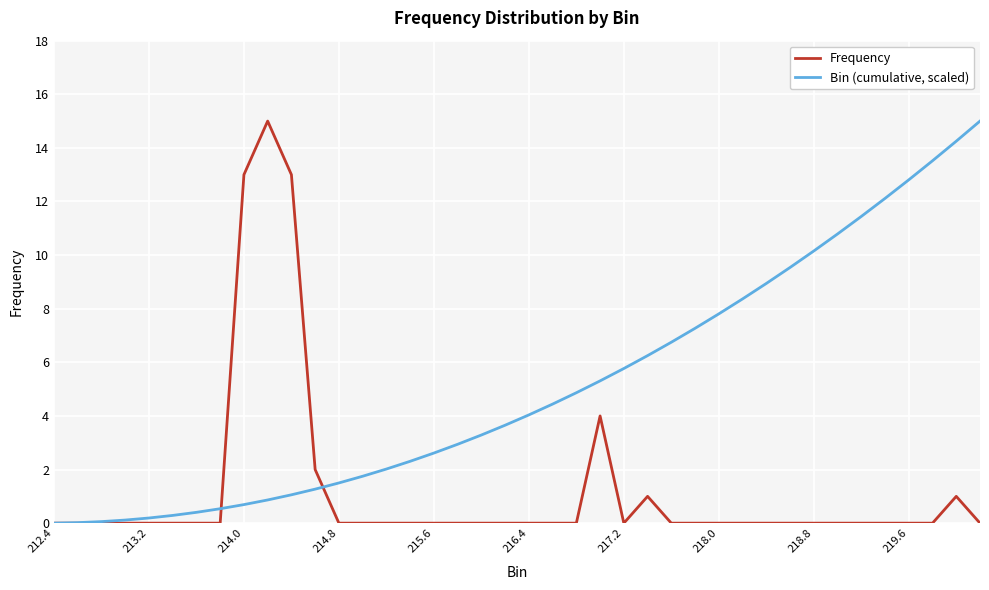

Which series has the largest total across all categories?

Bin (cumulative, scaled)